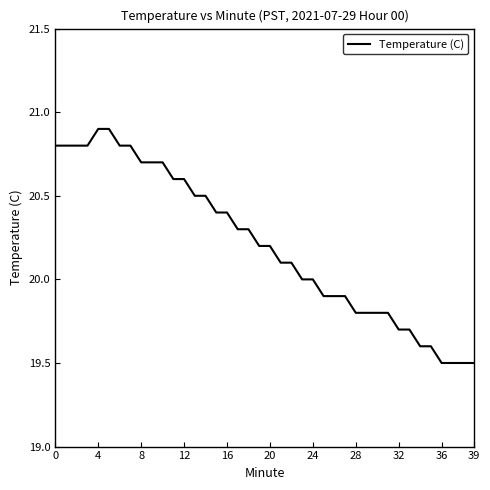

What is the maximum value shown in the chart?

20.9